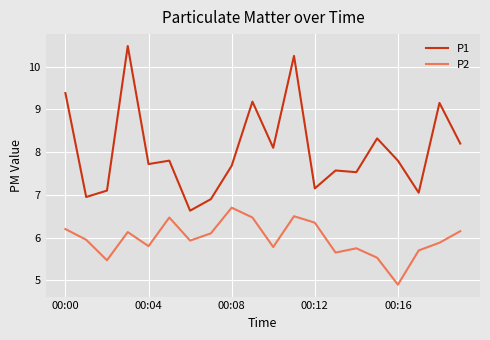

Rank the series by their average value, from highest to lowest.

P1, P2